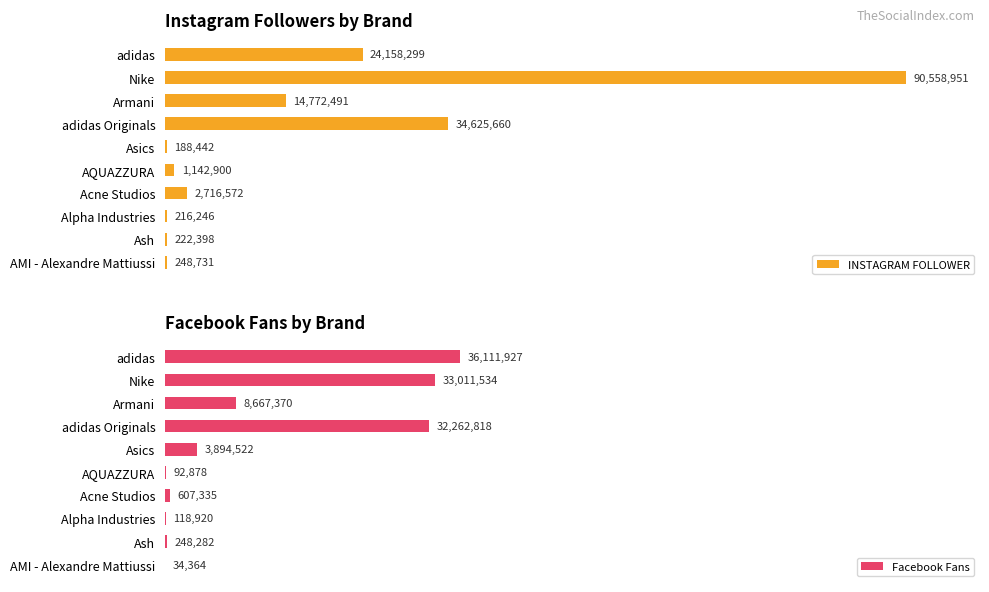

Which category has the highest value in the Facebook Fans series?

adidas